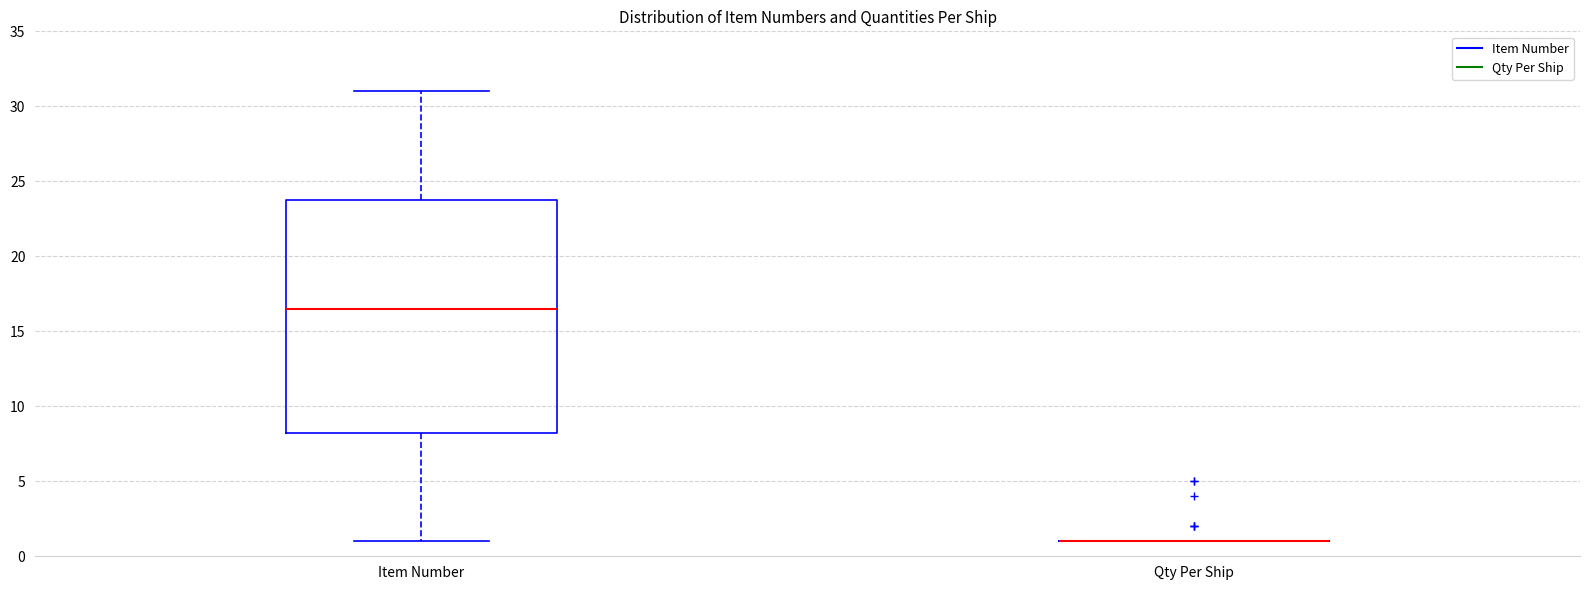

Which box is the tallest, from its lower edge to its upper edge?

Item Number